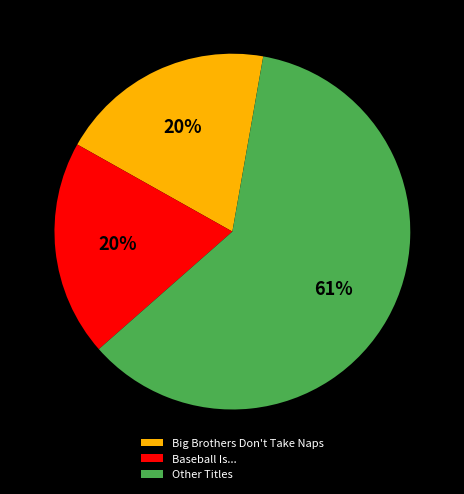

Do Big Brothers Don't Take Naps and Other Titles together represent more than half of the pie?

Yes